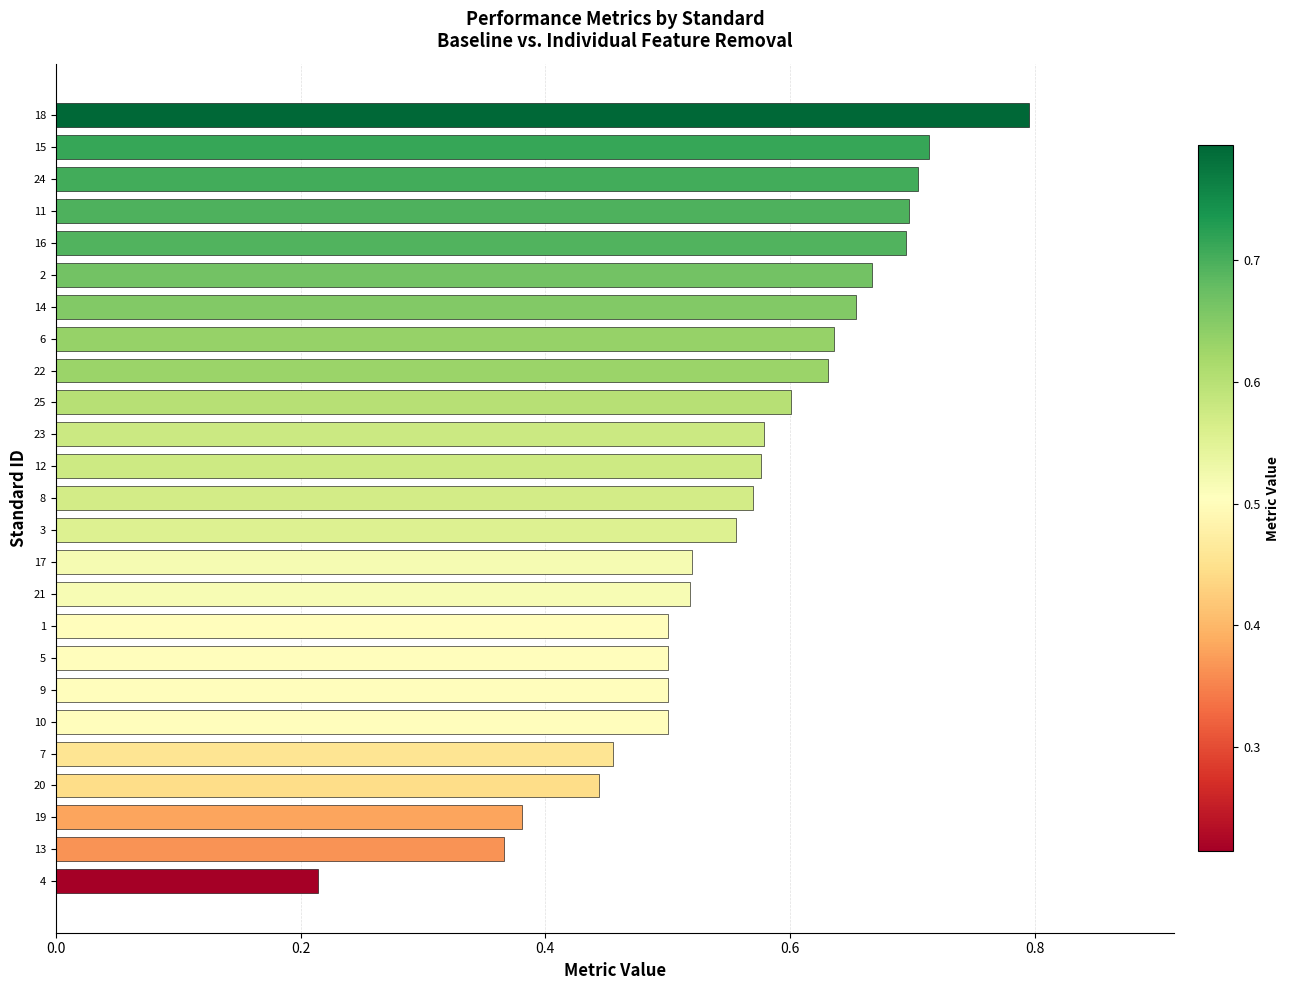

Is it true that the value at 18 is 0.1?

False